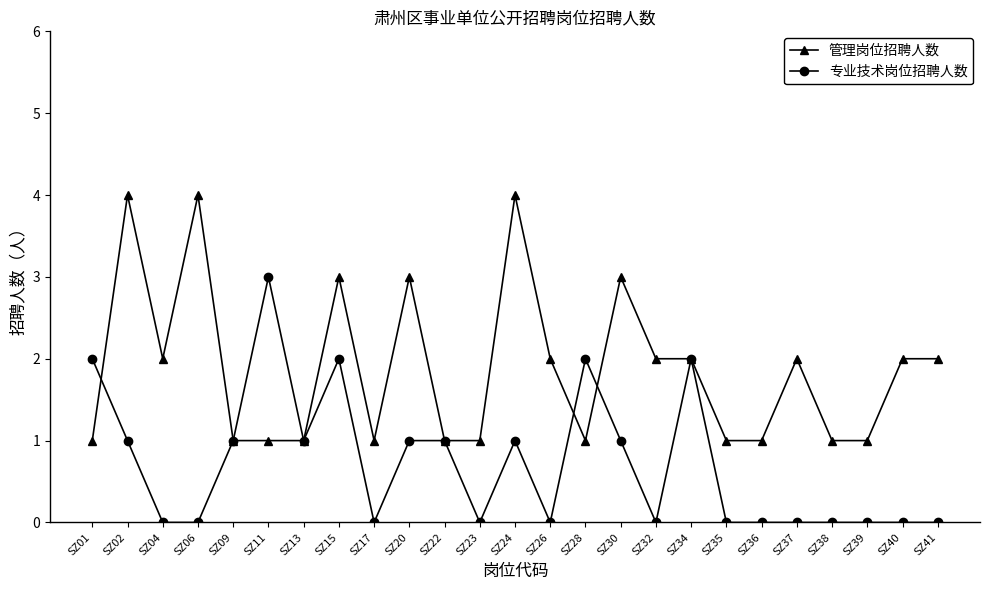

How many distinct data groups are displayed?

2